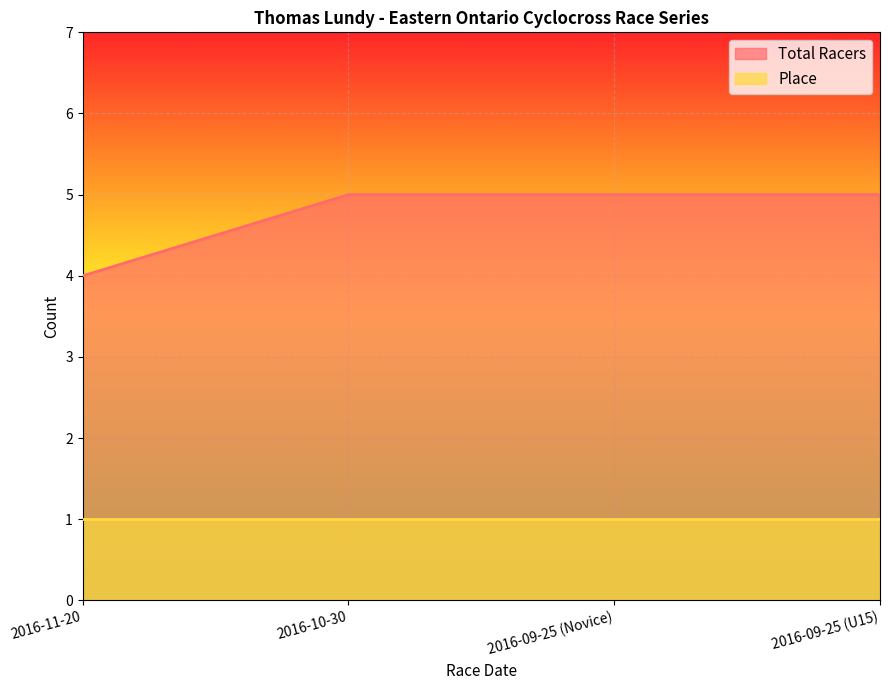

What is the greatest value displayed?

5